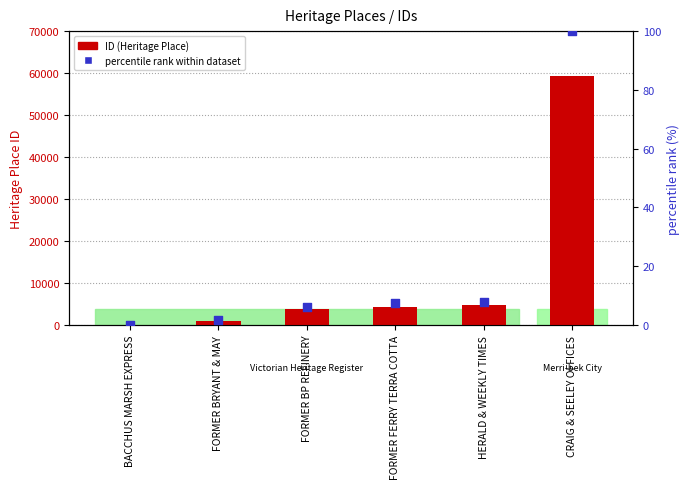

Is the value of percentile rank within dataset at FORMER FERRY TERRA COTTA greater than the value of ID (Heritage Place) at FORMER BP REFINERY?

No